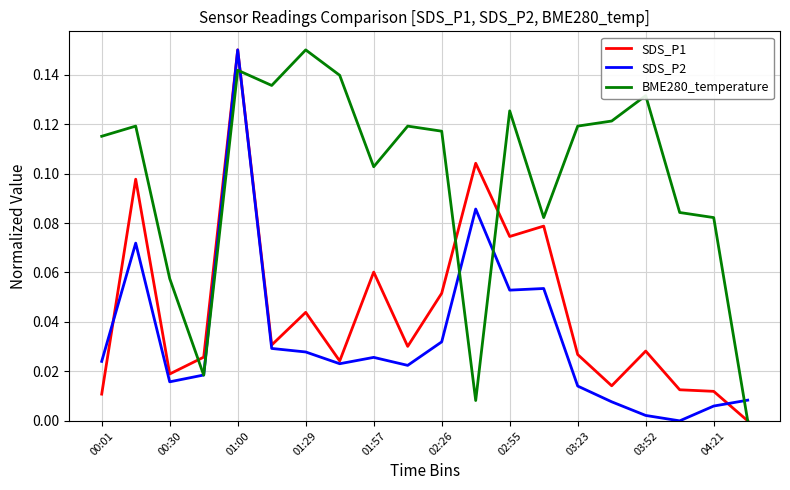

Rank the series by their average value, from highest to lowest.

BME280_temperature, SDS_P1, SDS_P2